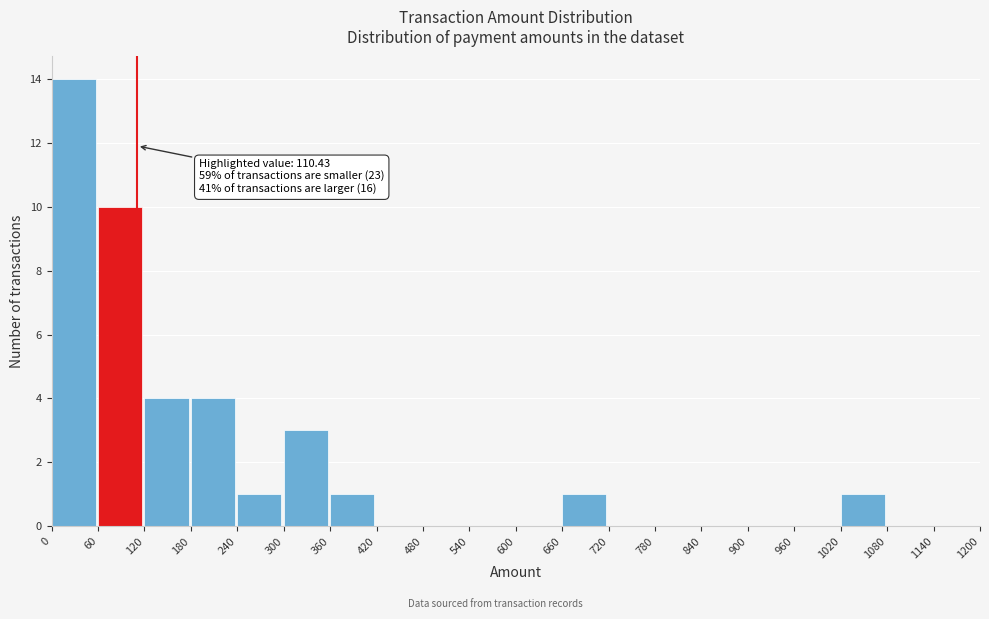

Over which range of the x-axis is the bar tallest?

0 to 60